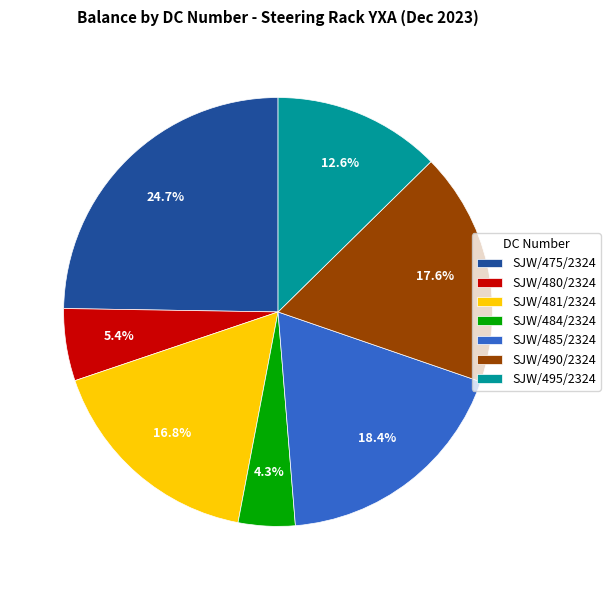

To the nearest percent, what is the difference between the SJW/480/2324 and SJW/490/2324 slice percentages?

12%